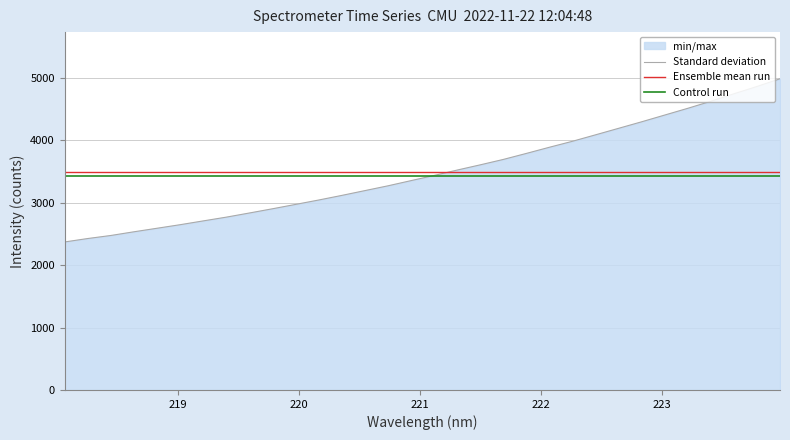

True or false: Control run and Ensemble mean run cross at least once.

False